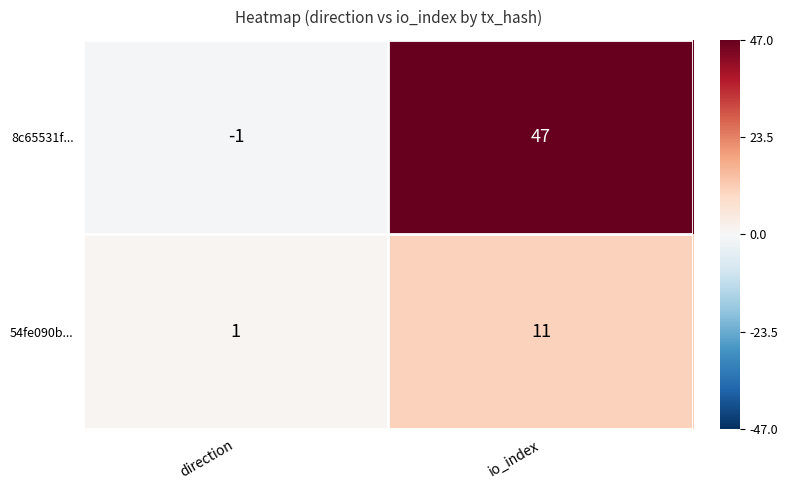

Which series has the largest range (max minus min)?

8c65531f...